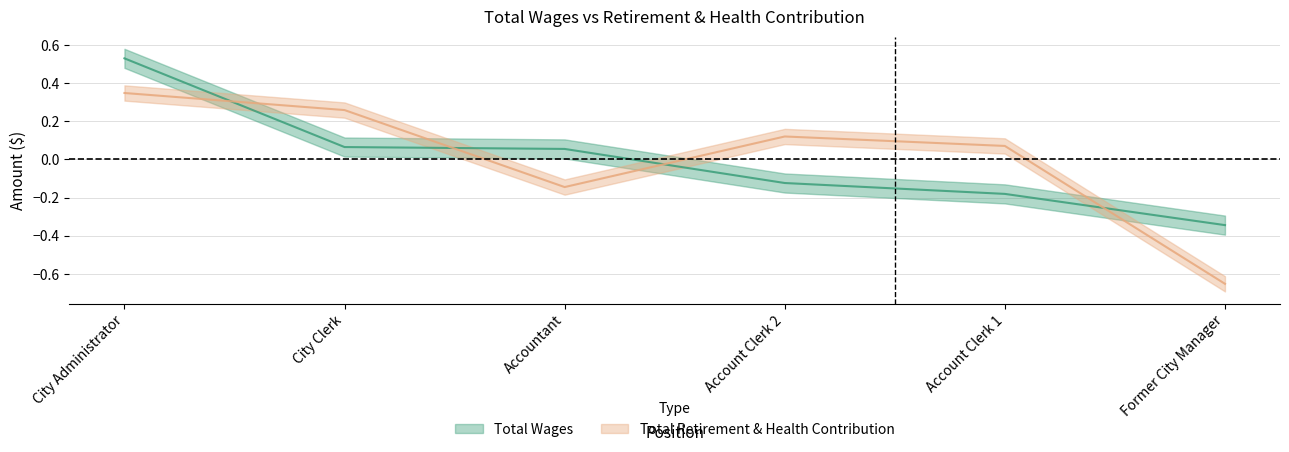

The Total Retirement & Health Contribution series shows 0.3 at City Administrator. True or false?

True